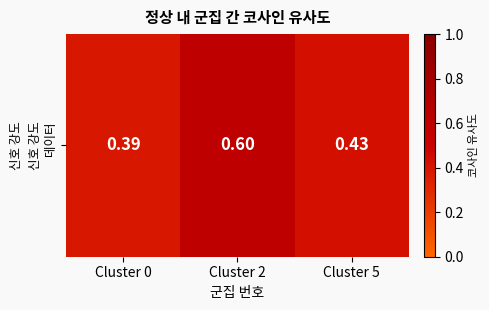

The value at Cluster 2 is 0.6. True or false?

True